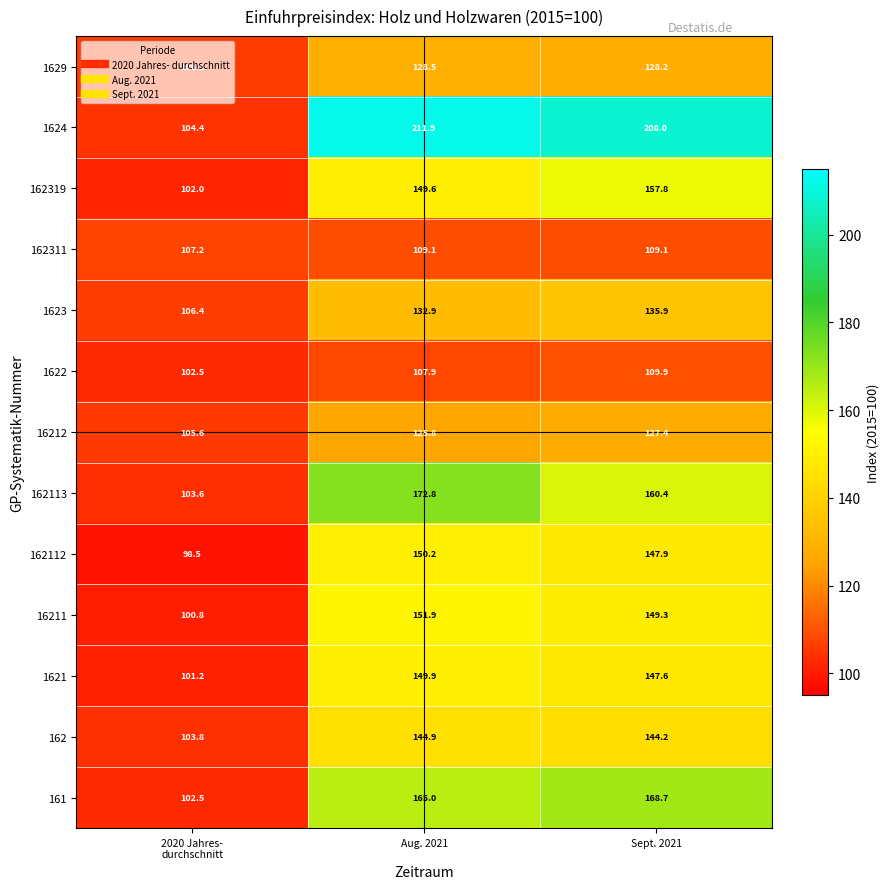

How many categories are shown in the chart?

3